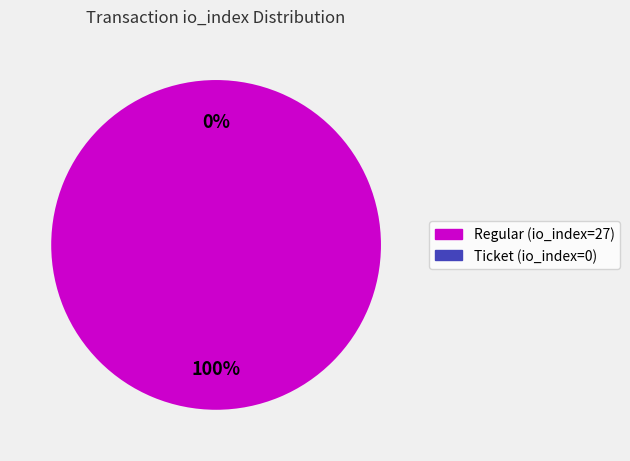

Which has a higher value, Regular (io_index=27) or Ticket (io_index=0)?

Regular (io_index=27)